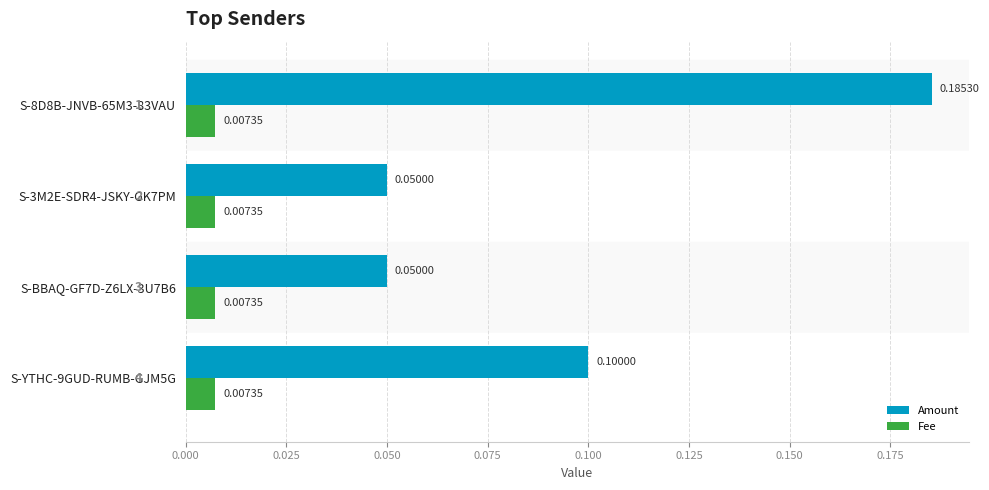

Which series has the largest range (max minus min)?

Amount